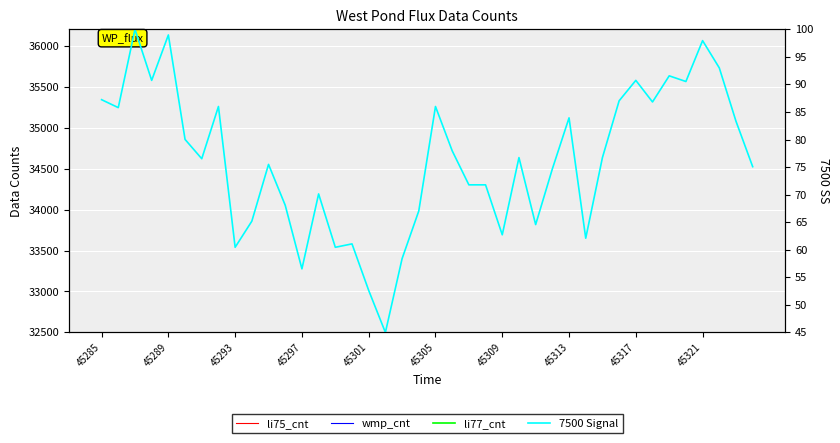

Where is the first local minimum for wmp_cnt?

45293